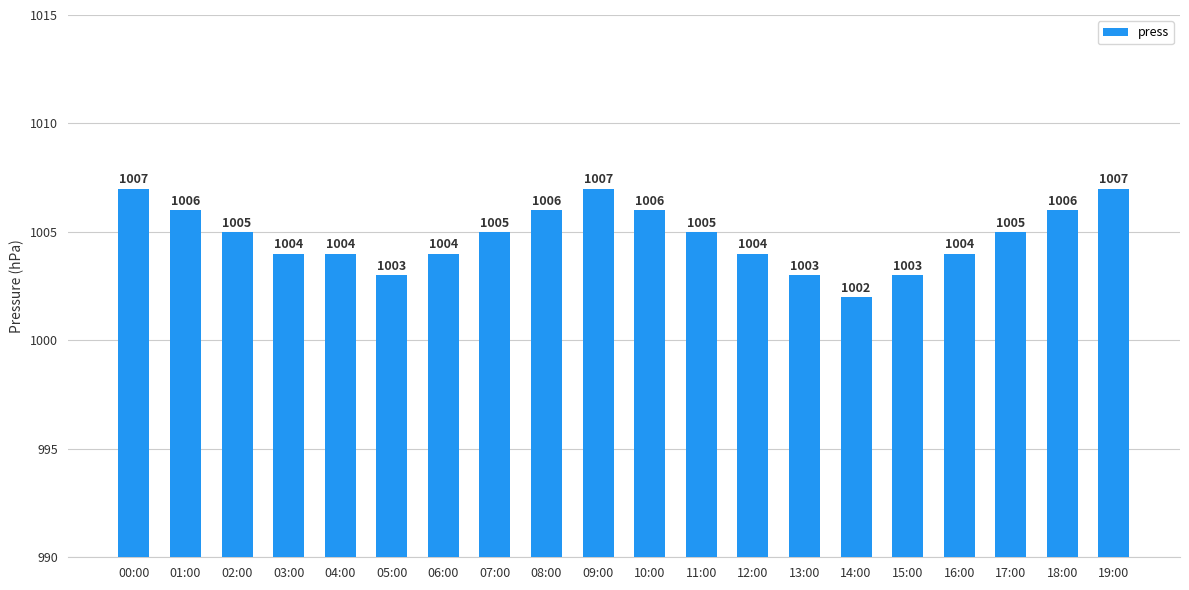

What is the change in value from 00:00 to 18:00?

-1